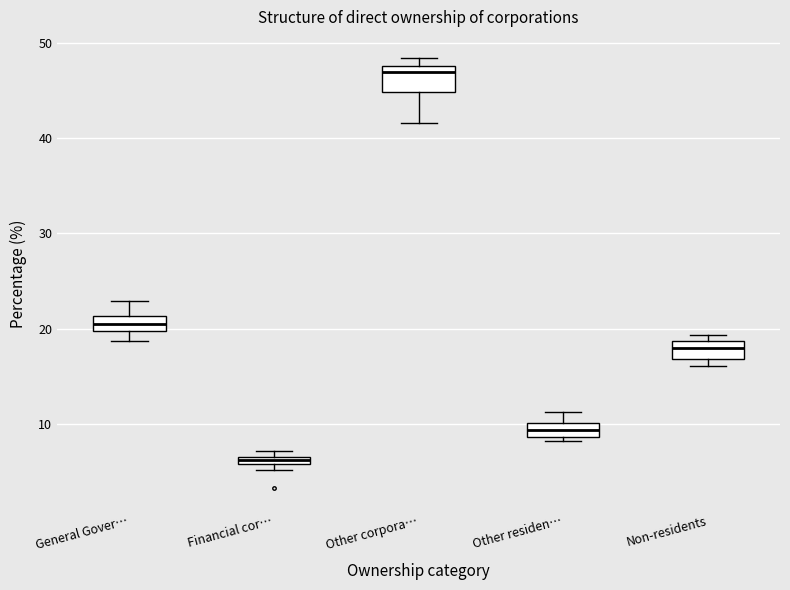

Which box's median line is the lowest?

Financial cor…